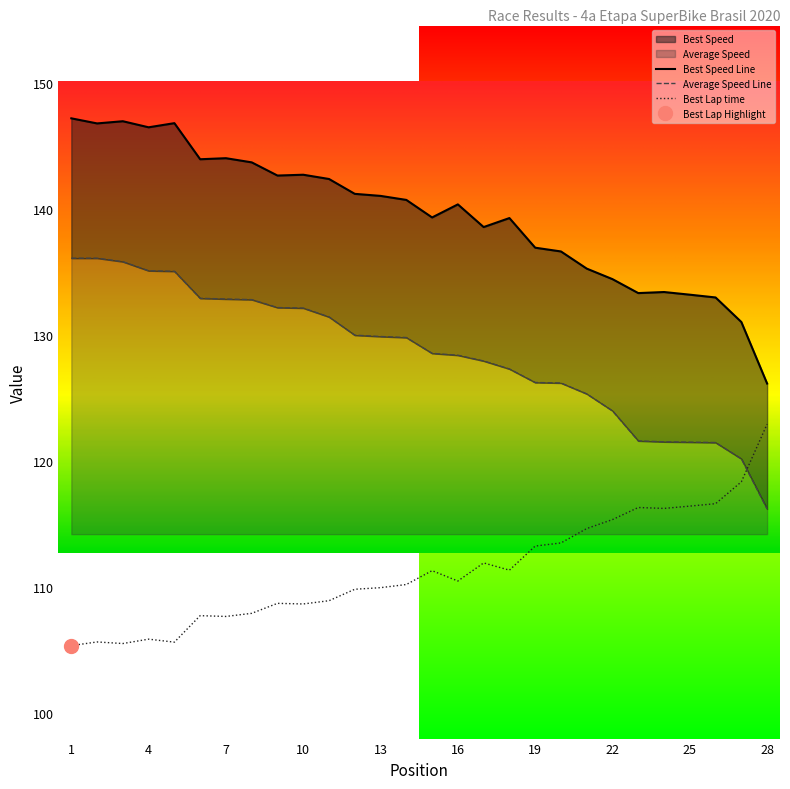

Does the chart display data point markers on the line(s)?

No